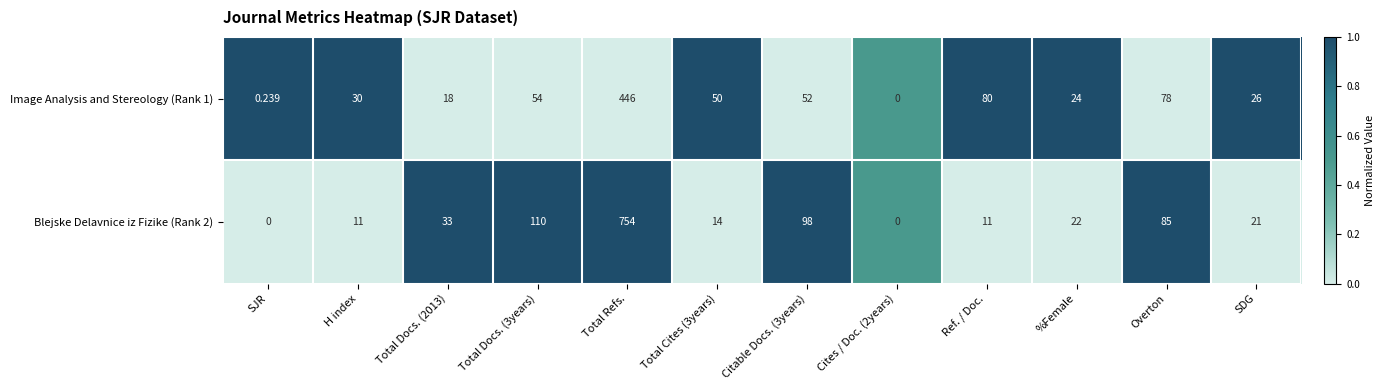

At which label does Blejske Delavnice iz Fizike (Rank 2) reach its peak?

Total Refs.